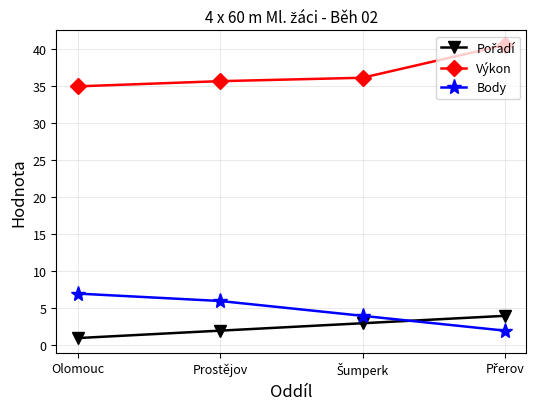

Is this an area chart (filled region under the line)?

No